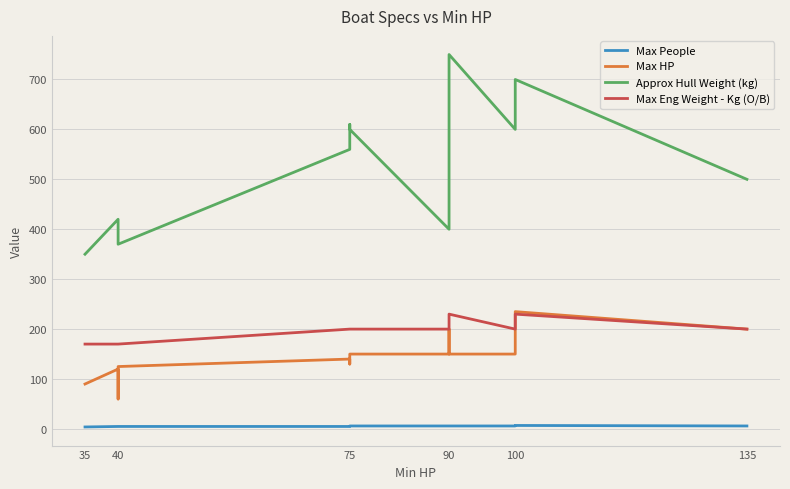

Is it true that Max Eng Weight - Kg (O/B) equals 76 at 135?

False